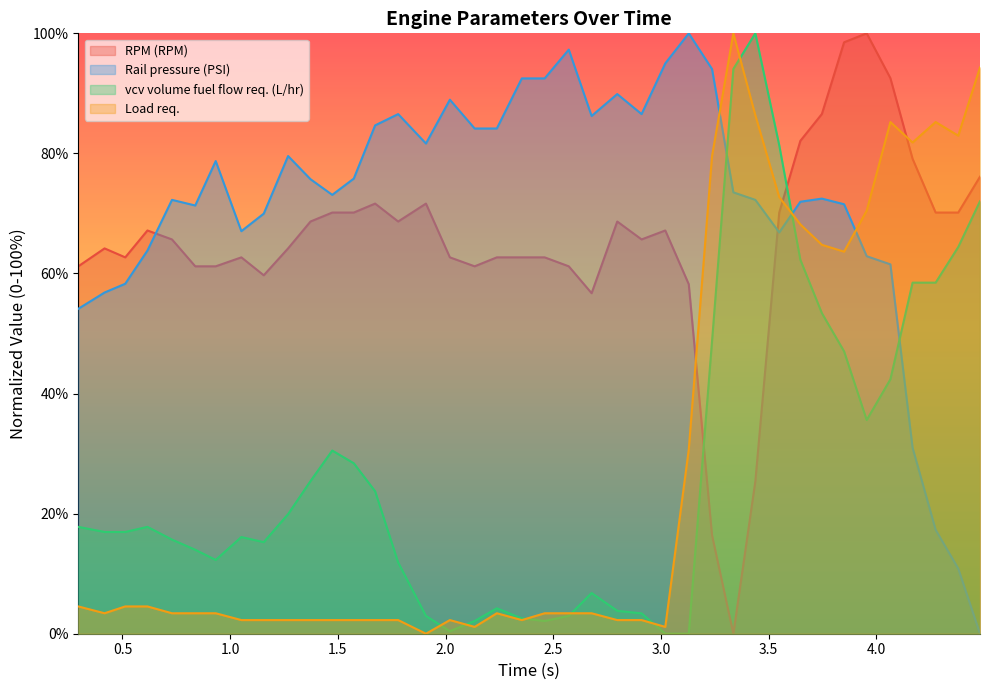

True or false: Rail pressure (PSI) has a value of 110.4 at 1.673.

False